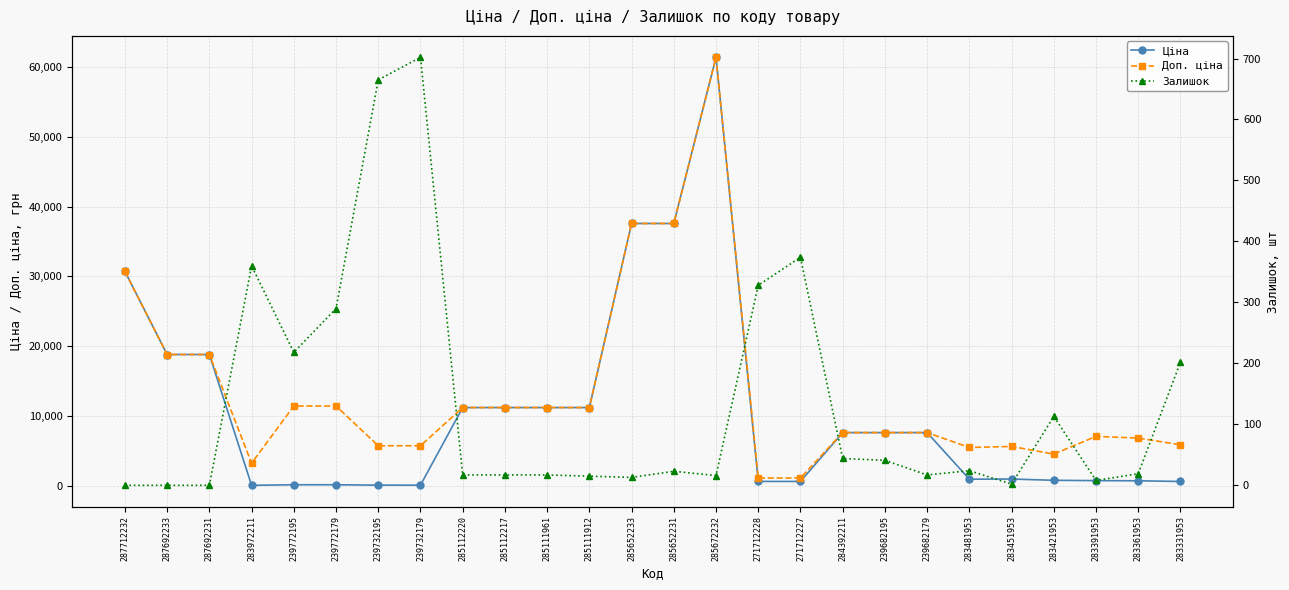

What is the highest value of the Доп. ціна series?

61434.3